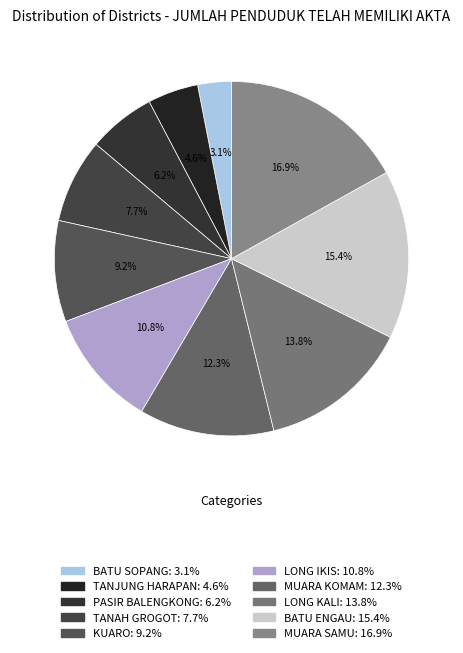

To the nearest percent, what percentage of the pie is TANAH GROGOT?

8%